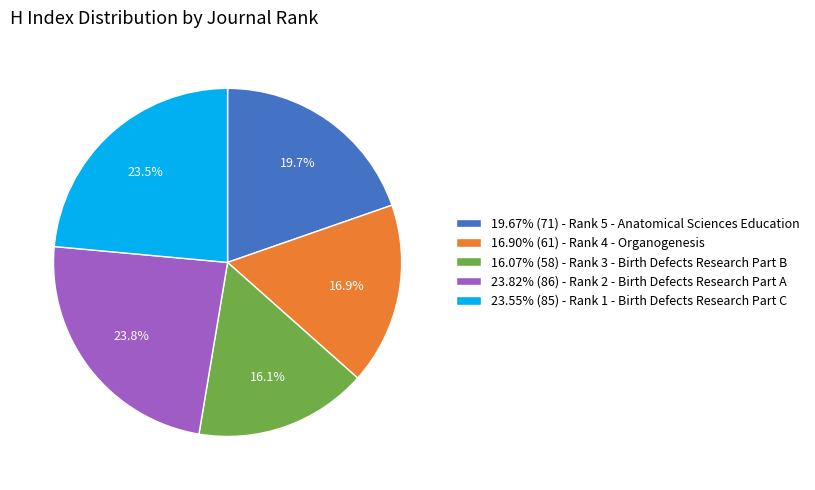

What is the total percentage of 19.67% (71) - Rank 5 - Anatomical Sciences Education and 23.55% (85) - Rank 1 - Birth Defects Research Part C?

43.2%